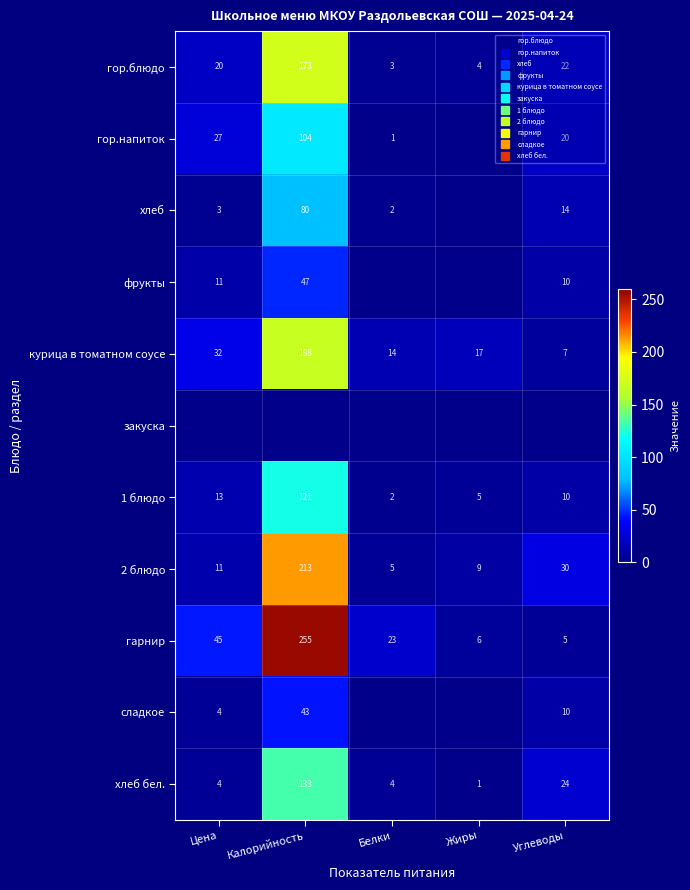

Is the value of гор.напиток at Цена greater than the value of хлеб бел. at Белки?

Yes